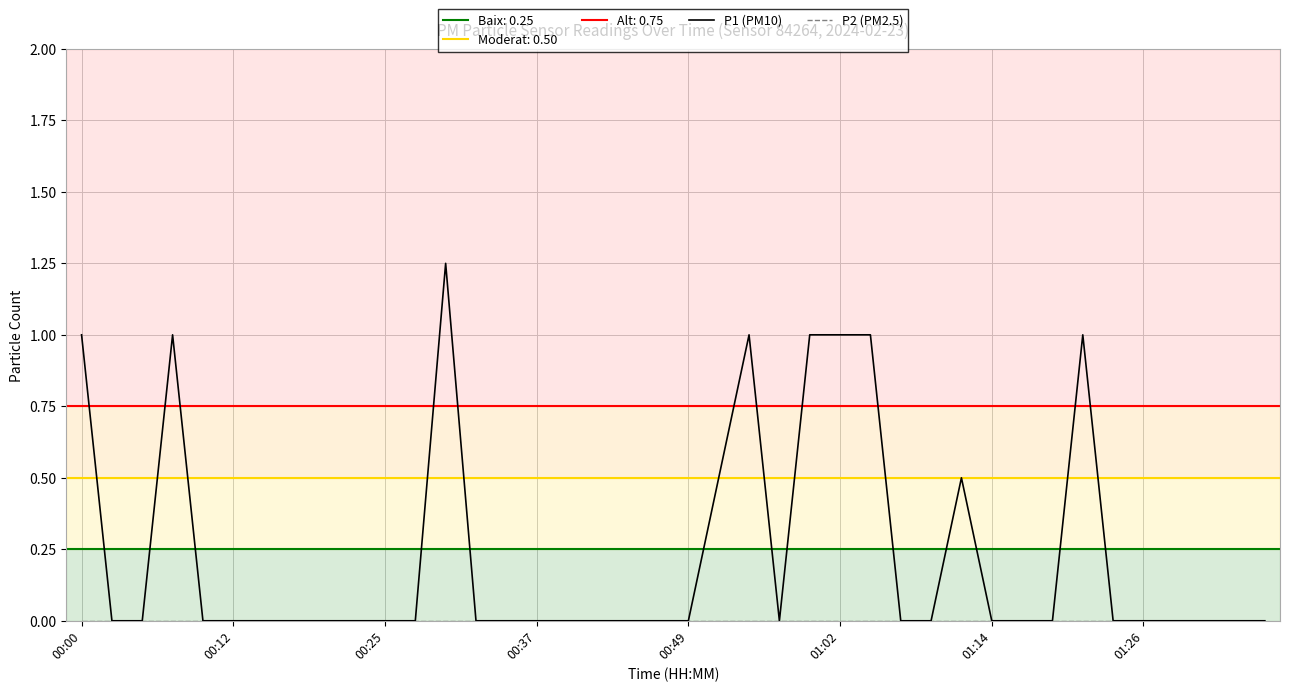

Rank the series by their maximum value, from lowest to highest.

P2 (PM2.5), P1 (PM10)